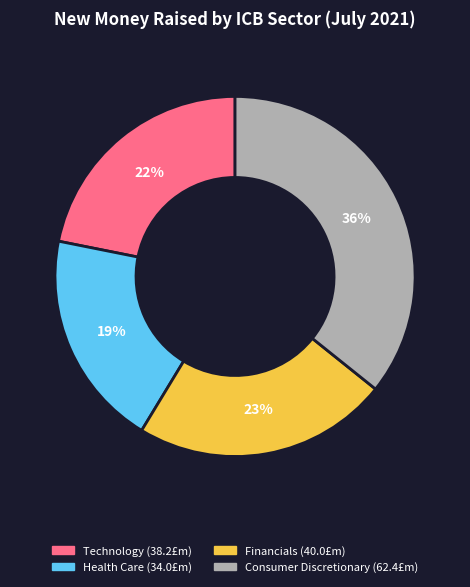

How many segments does this pie chart have?

4